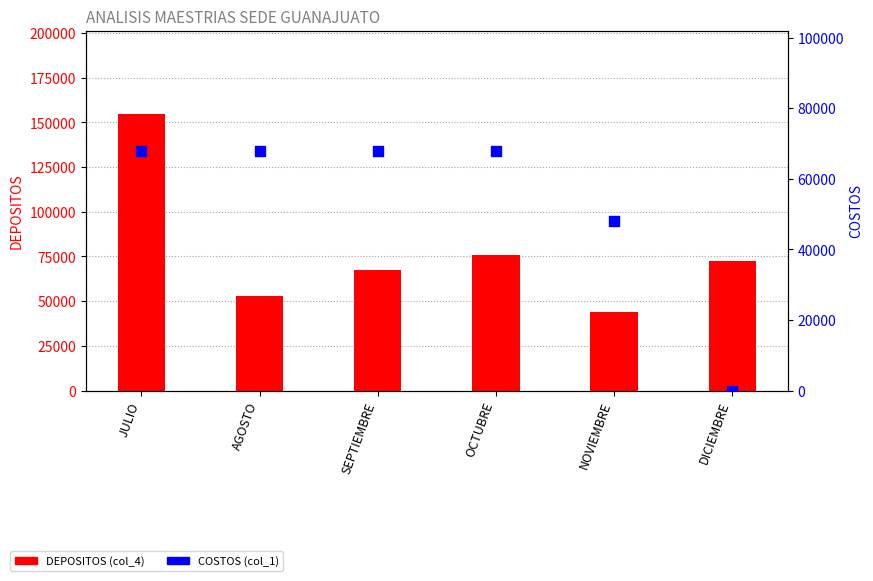

Which series has the widest spread of Y values?

DEPOSITOS (col_4)